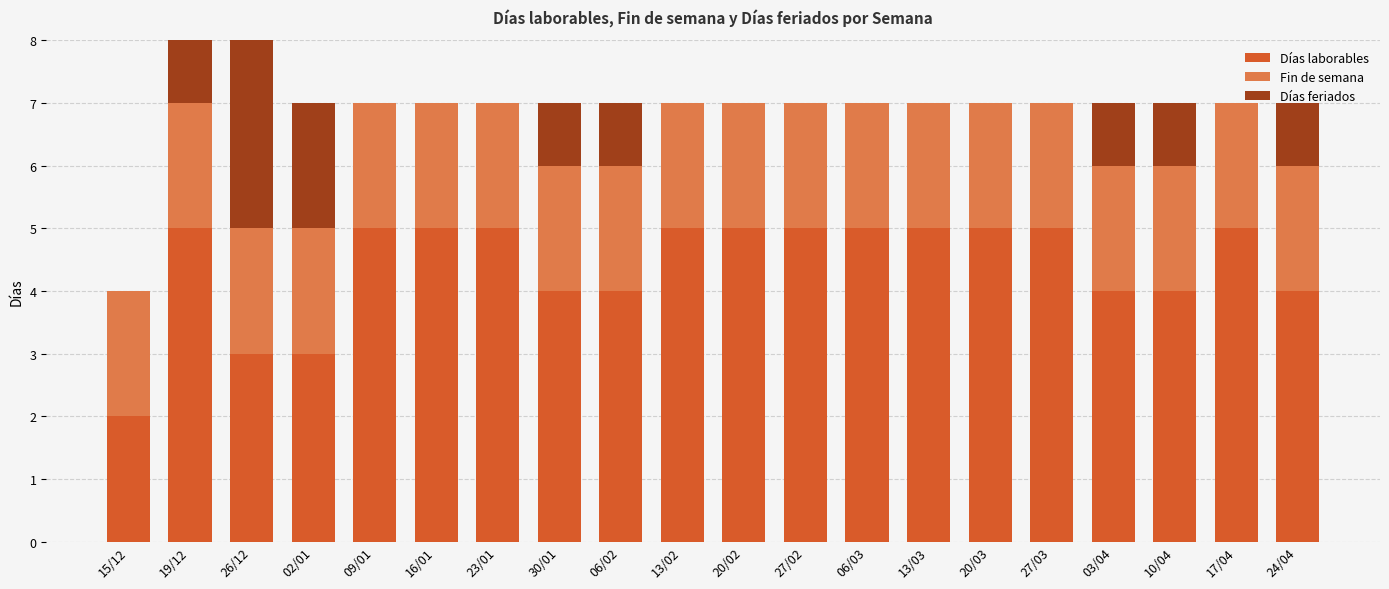

What are all the series names shown in the legend?

Días laborables, Fin de semana, Días feriados